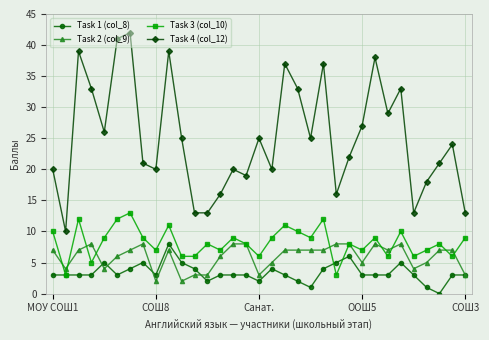

What is the maximum value shown in the chart?

42